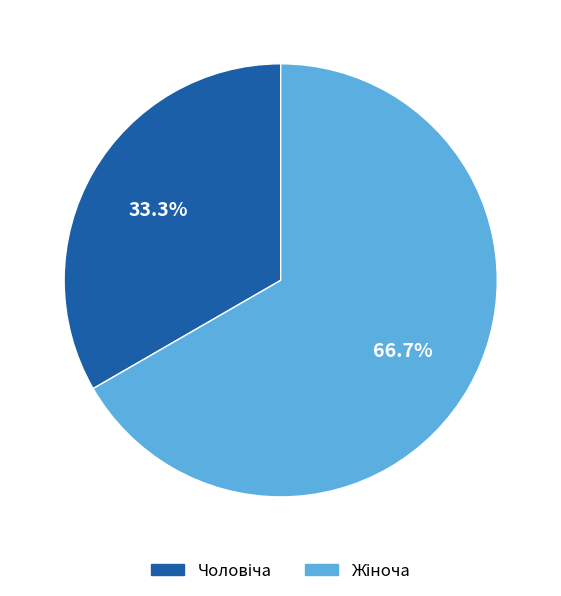

Does any single category account for the majority?

Yes